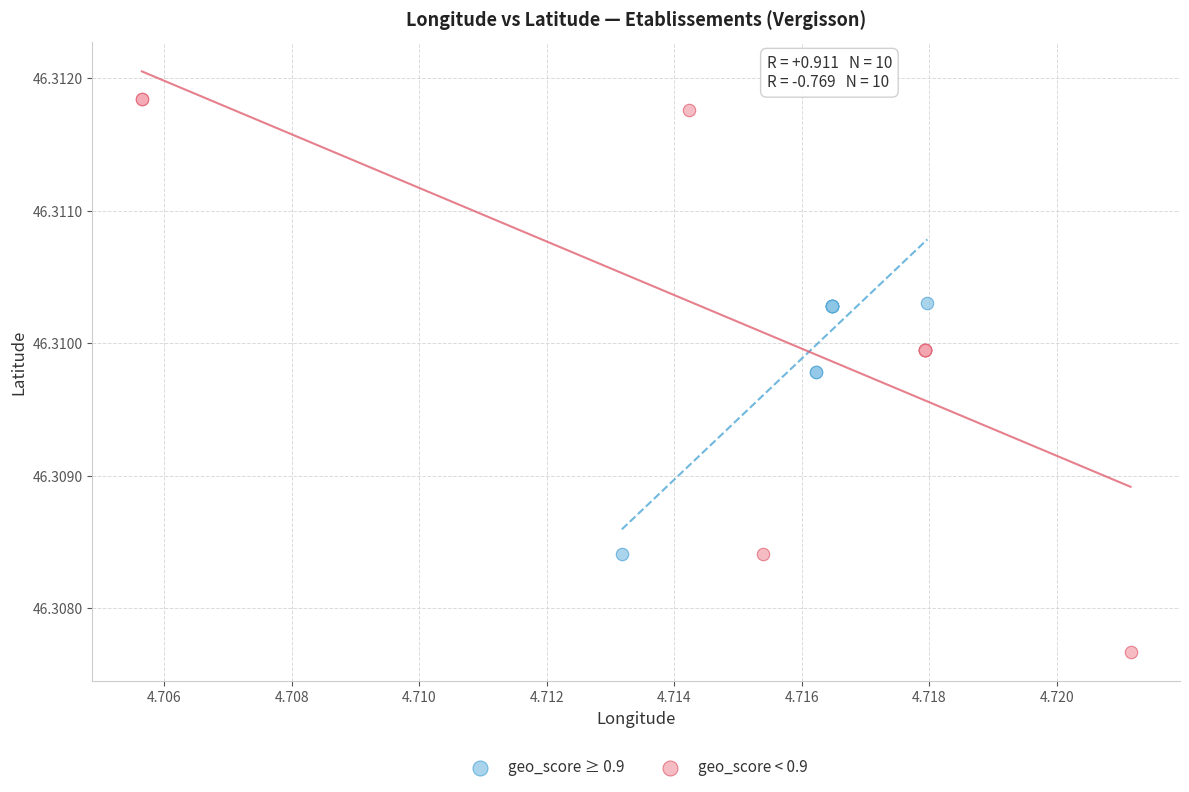

Which series contains the lowest Y value?

geo_score < 0.9